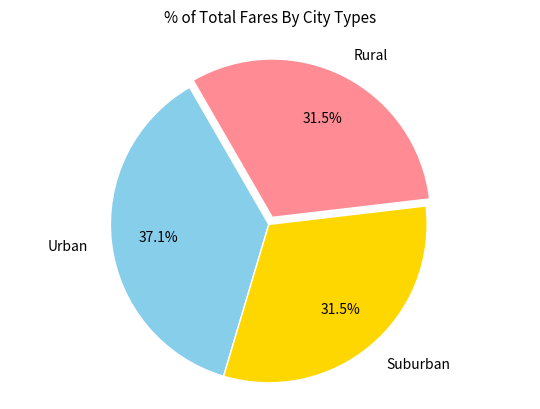

What is the largest slice in the pie chart?

Urban